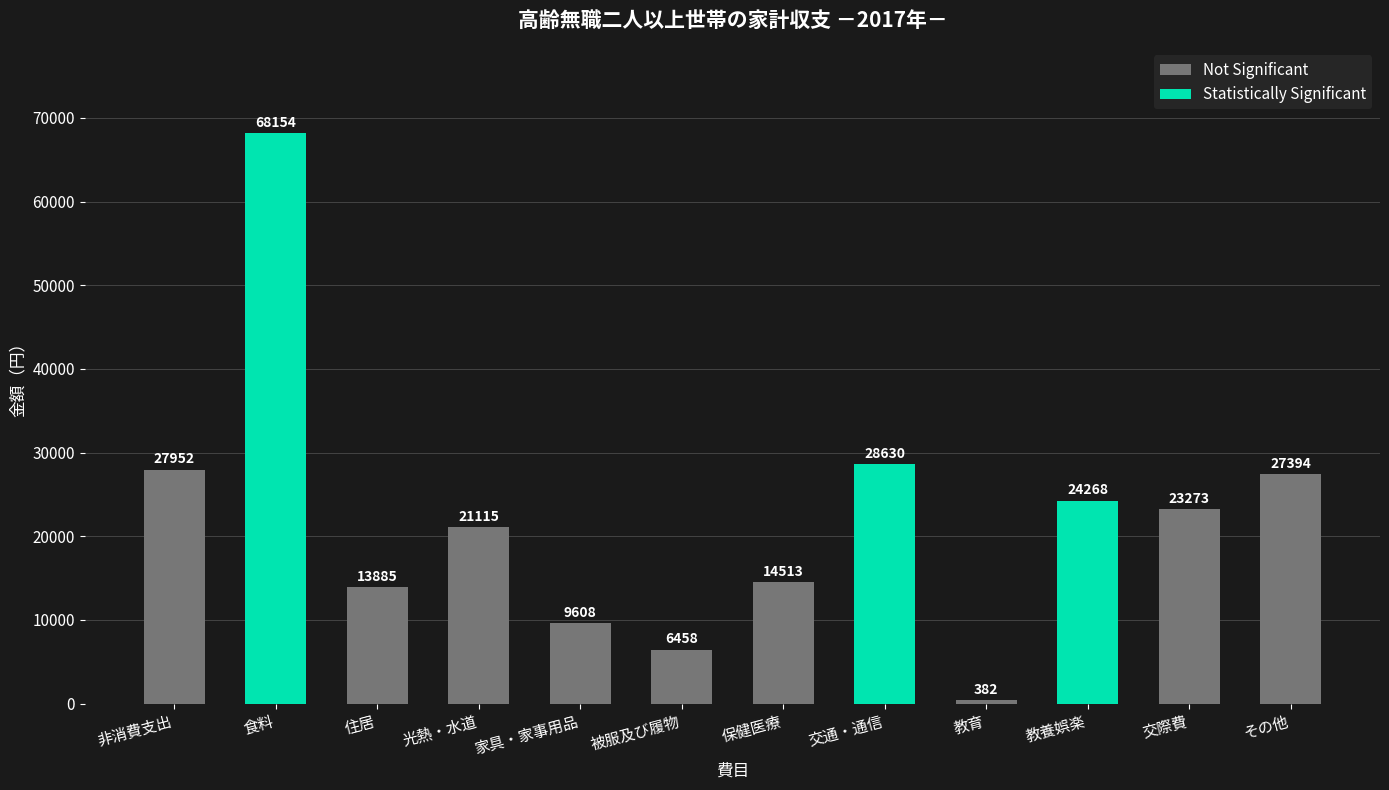

How many data points are above 23273?

5